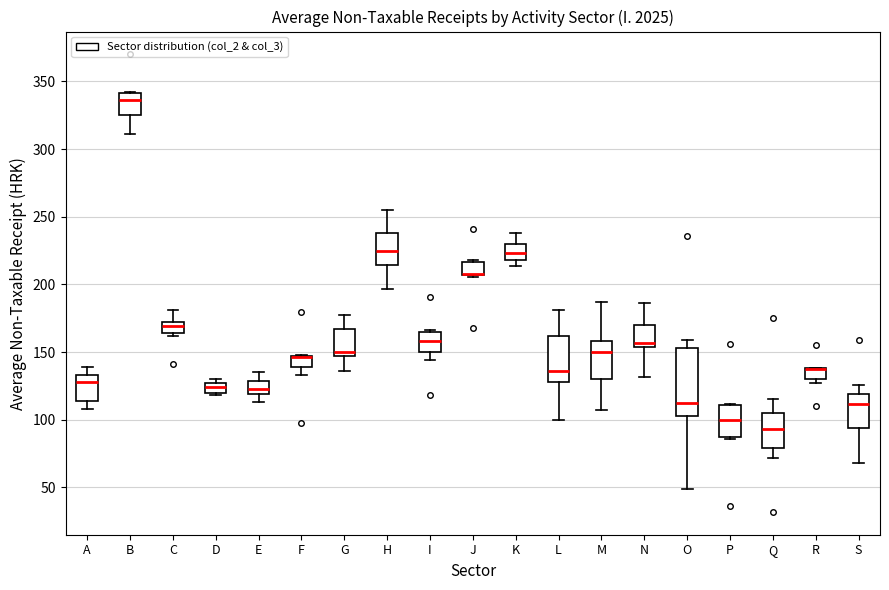

Where is the upper edge of the box for J on the y-axis? The values are not printed on the chart, so give them approximately, as read against the axis.

215